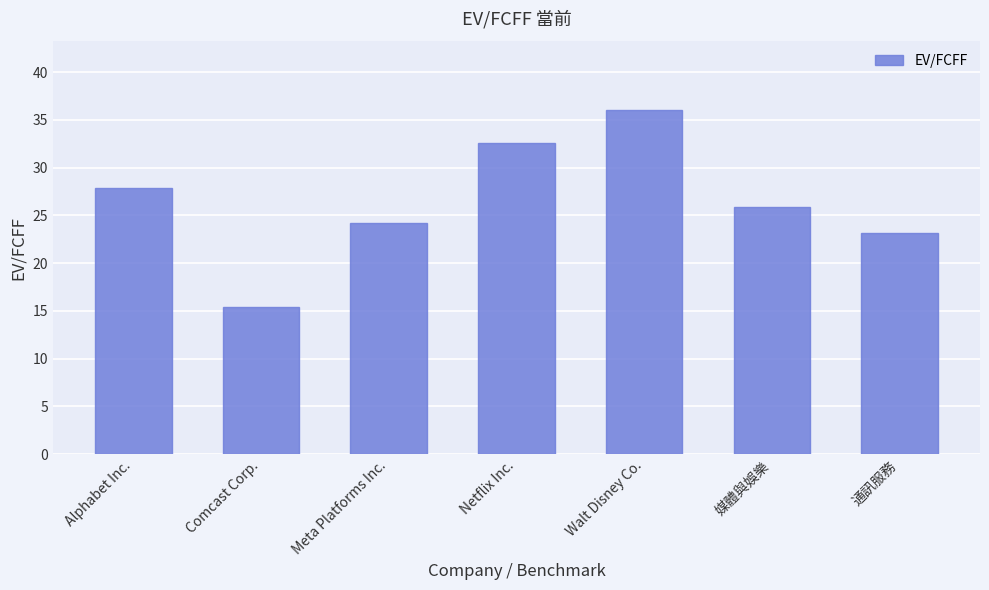

How many series are shown in this chart?

1